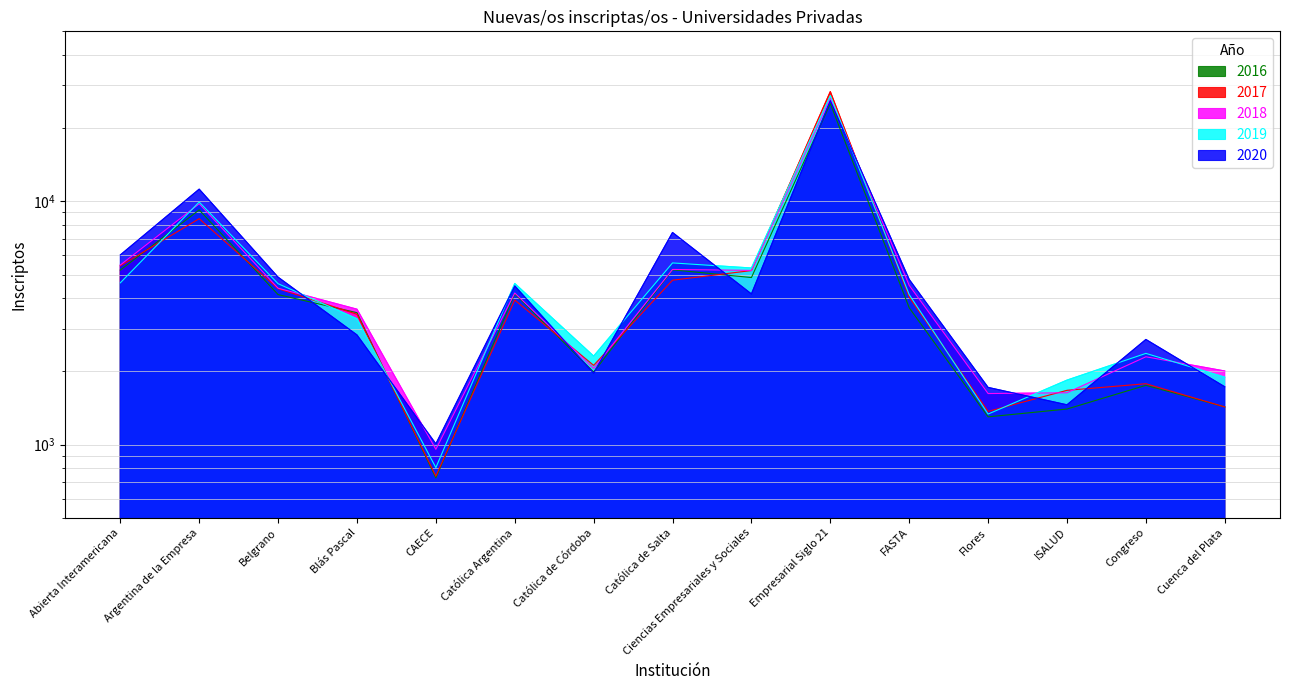

In 2019, how many points are lower than both neighbors (excluding endpoints)?

4